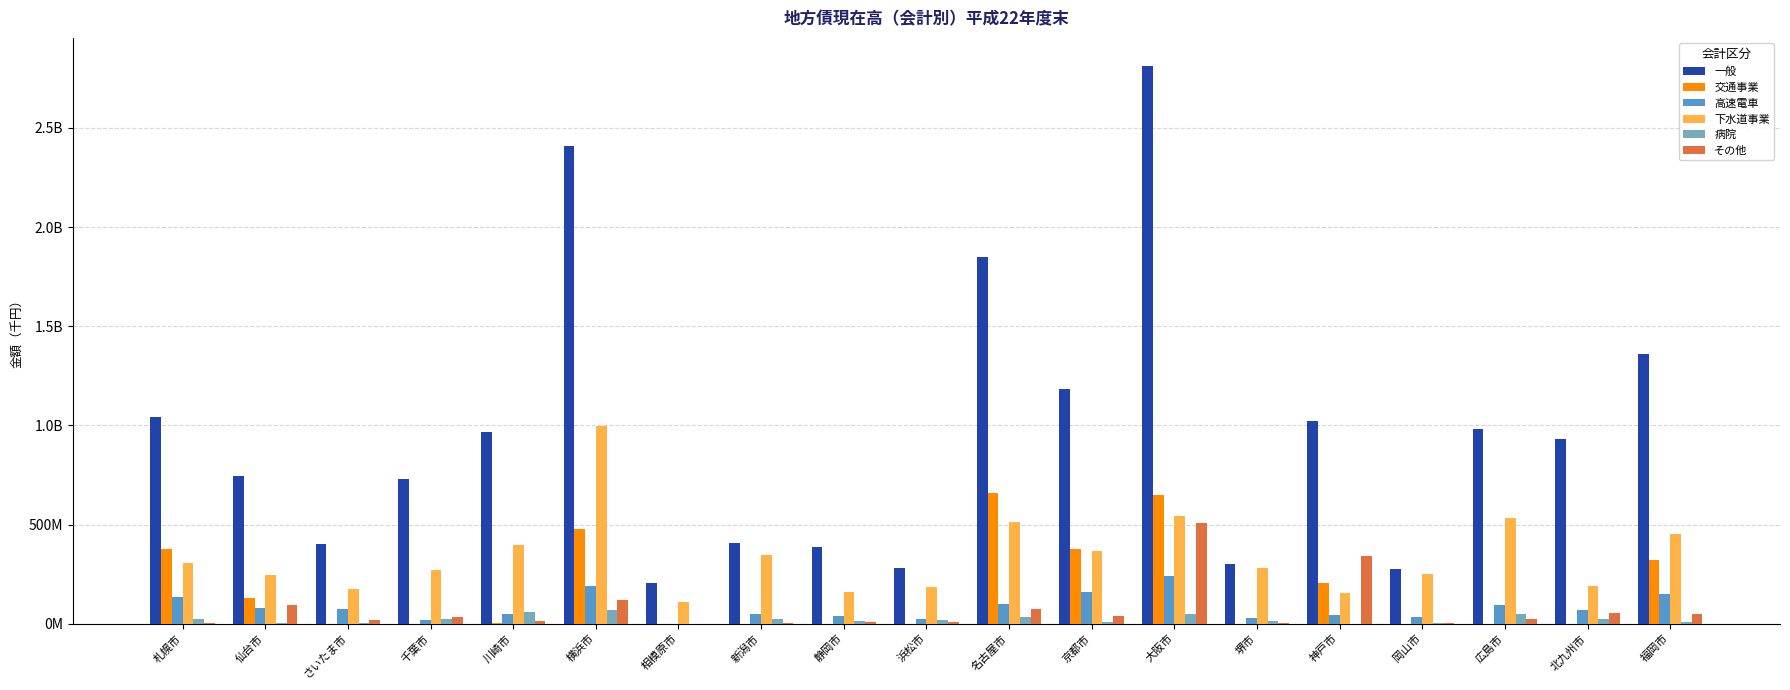

True or false: 一般 has a value of 2813521794 at 大阪市.

True